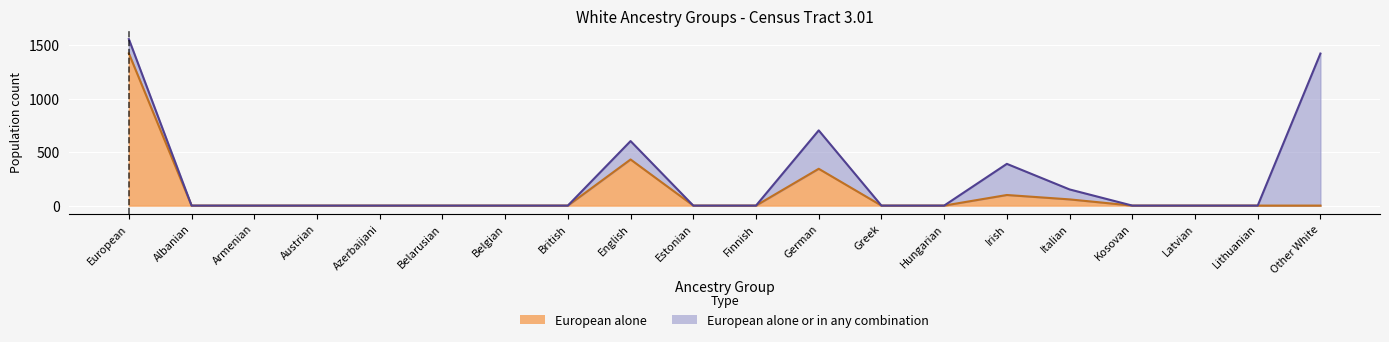

True or false: European alone and European alone or in any combination cross at least once.

False